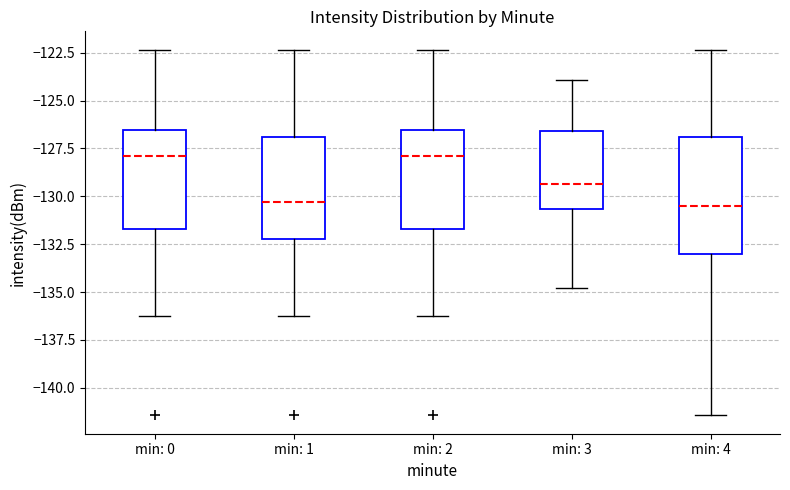

Reading left to right, read every box against the y-axis: the position of its median line, the range the box covers, and the ends of its whiskers. The values are not printed on the chart, so give them approximately, as read against the axis.

min: 0: median -128.0, box -131.5 to -126.5, whiskers -136.0 to -122.5
min: 1: median -130.5, box -132.0 to -127.0, whiskers -136.0 to -122.5
min: 2: median -128.0, box -131.5 to -126.5, whiskers -136.0 to -122.5
min: 3: median -129.5, box -130.5 to -126.5, whiskers -135.0 to -124.0
min: 4: median -130.5, box -133.0 to -127.0, whiskers -141.5 to -122.5